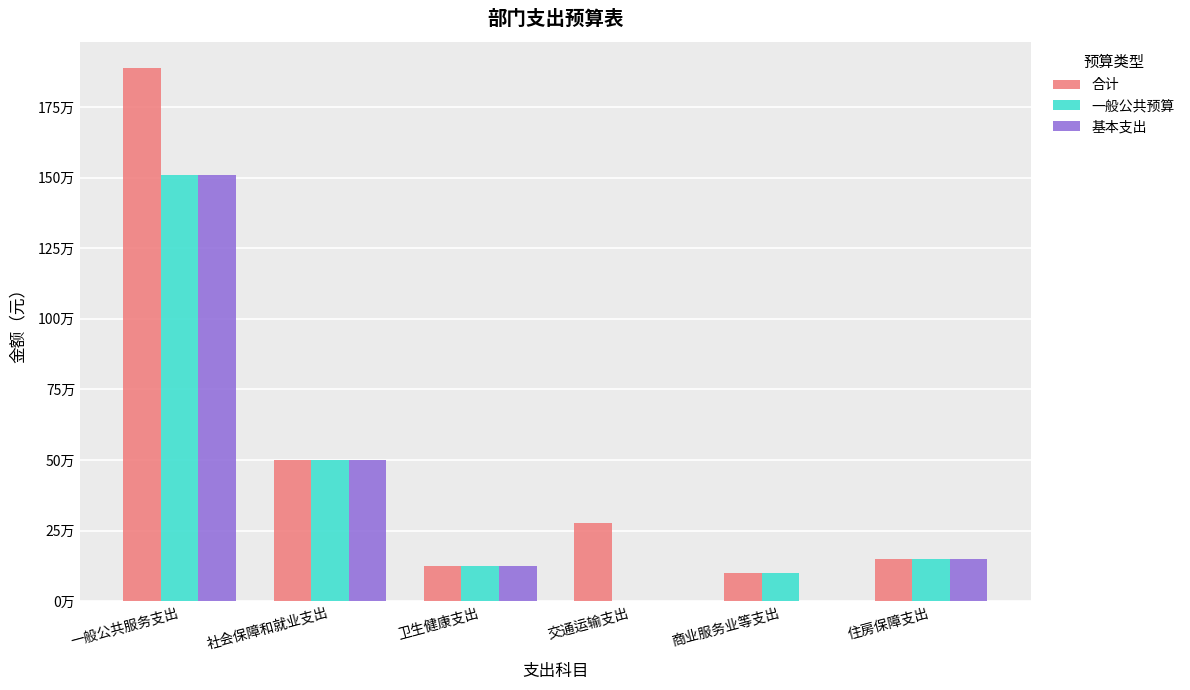

What are all the series names shown in the legend?

合计, 一般公共预算, 基本支出